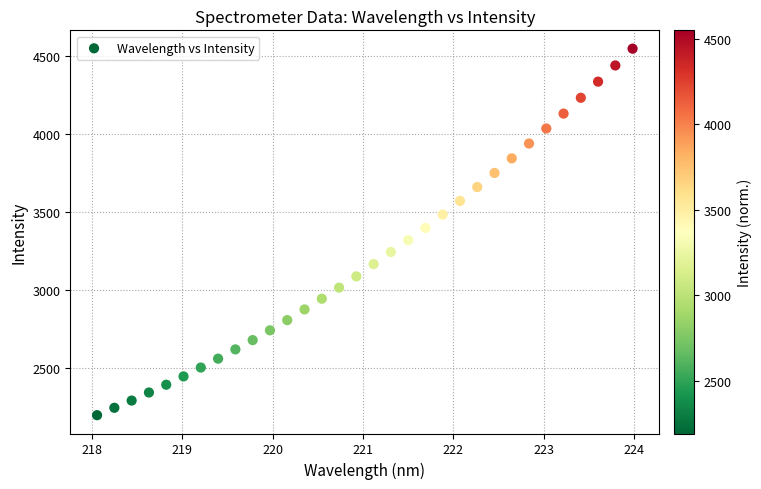

What is the range of X values (max minus min)?

5.9